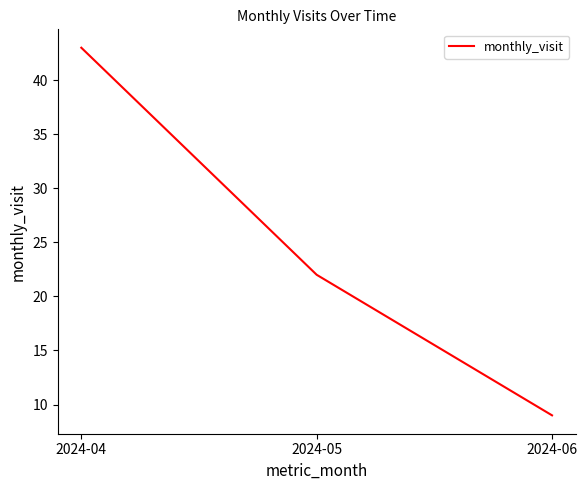

Rank the categories by value from lowest to highest.

2024-06, 2024-05, 2024-04